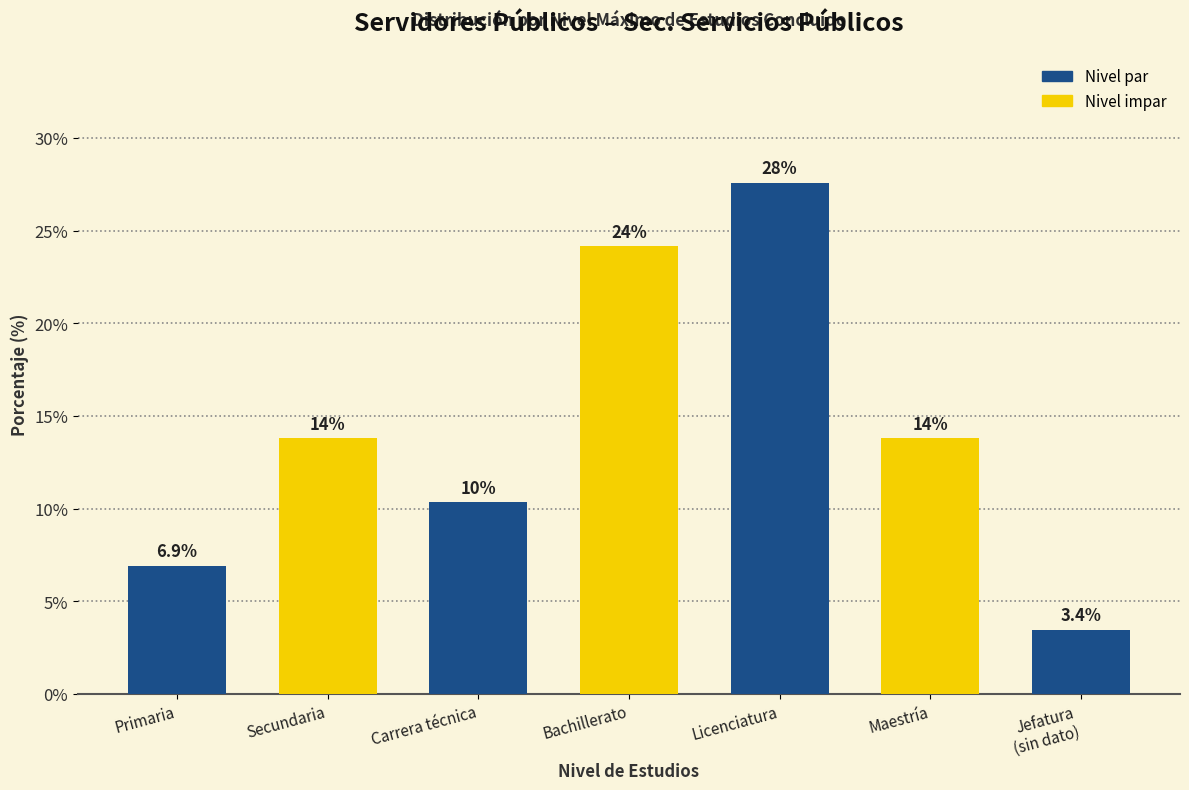

What is the approximate value at Licenciatura?

27.6